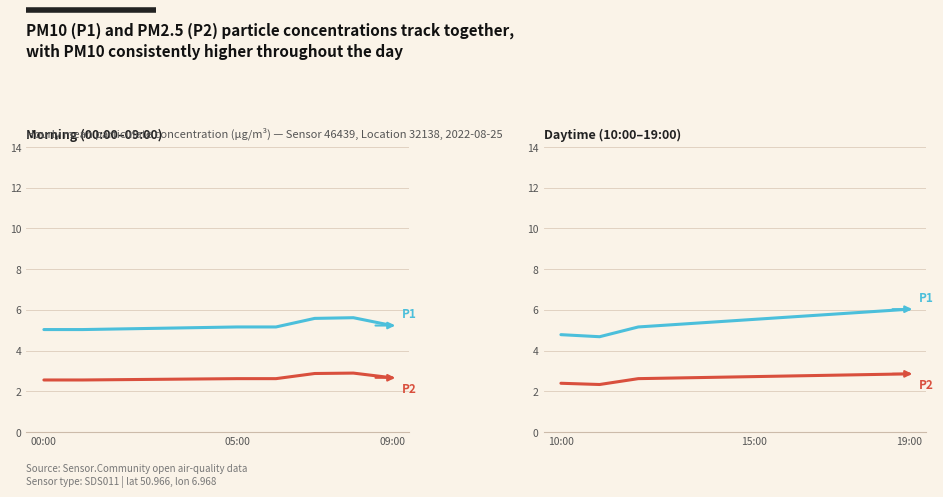

True or false: P1 (PM10) and P2 (PM2.5) cross at least once.

False